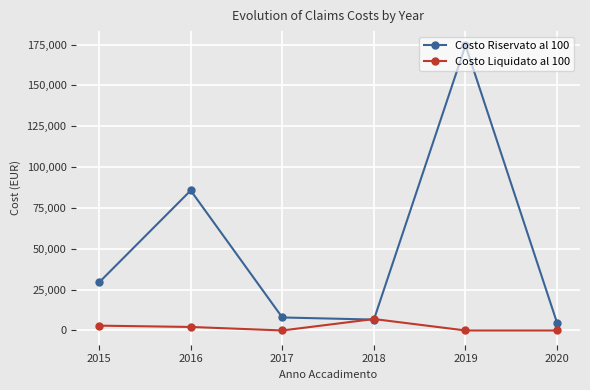

What is the sum of all Costo Liquidato al 100 values?

12100.0